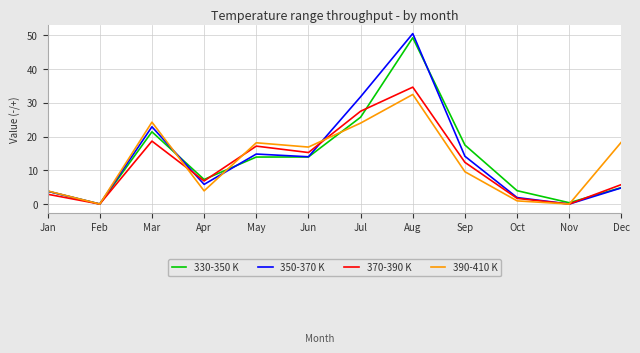

In 370-390 K, how many points are lower than both neighbors (excluding endpoints)?

4